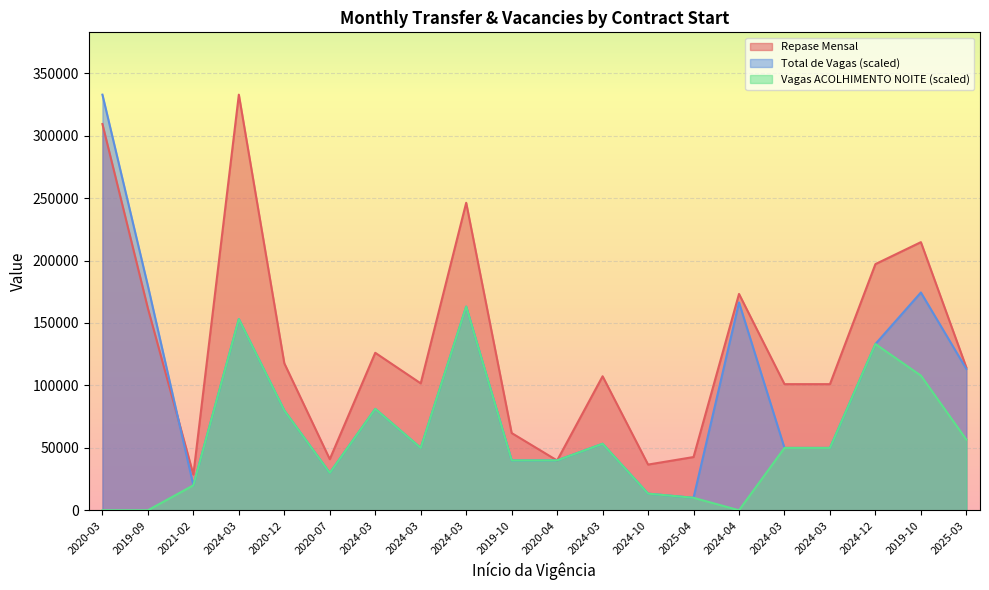

How many series are shown in this chart?

3